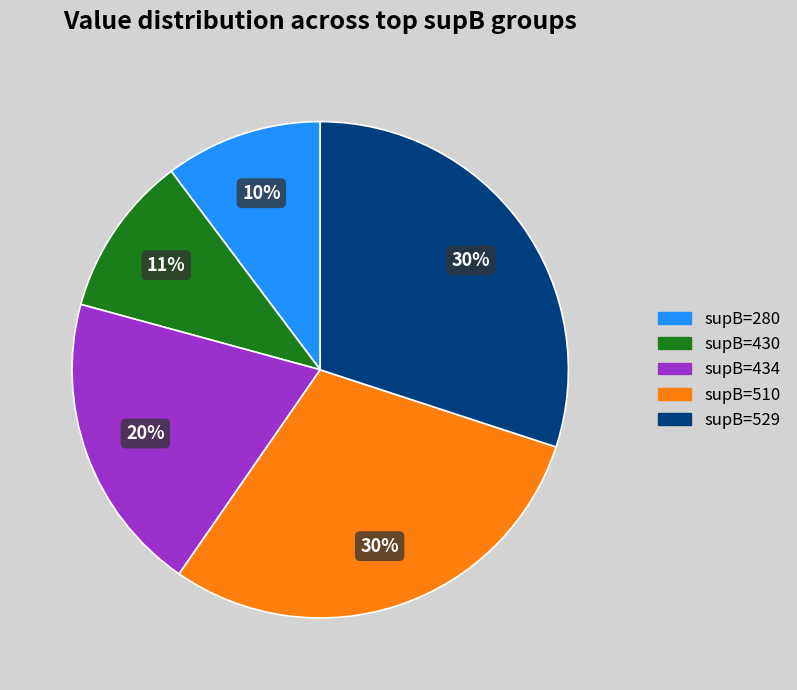

Between supB=280 and supB=434, which is larger?

supB=434